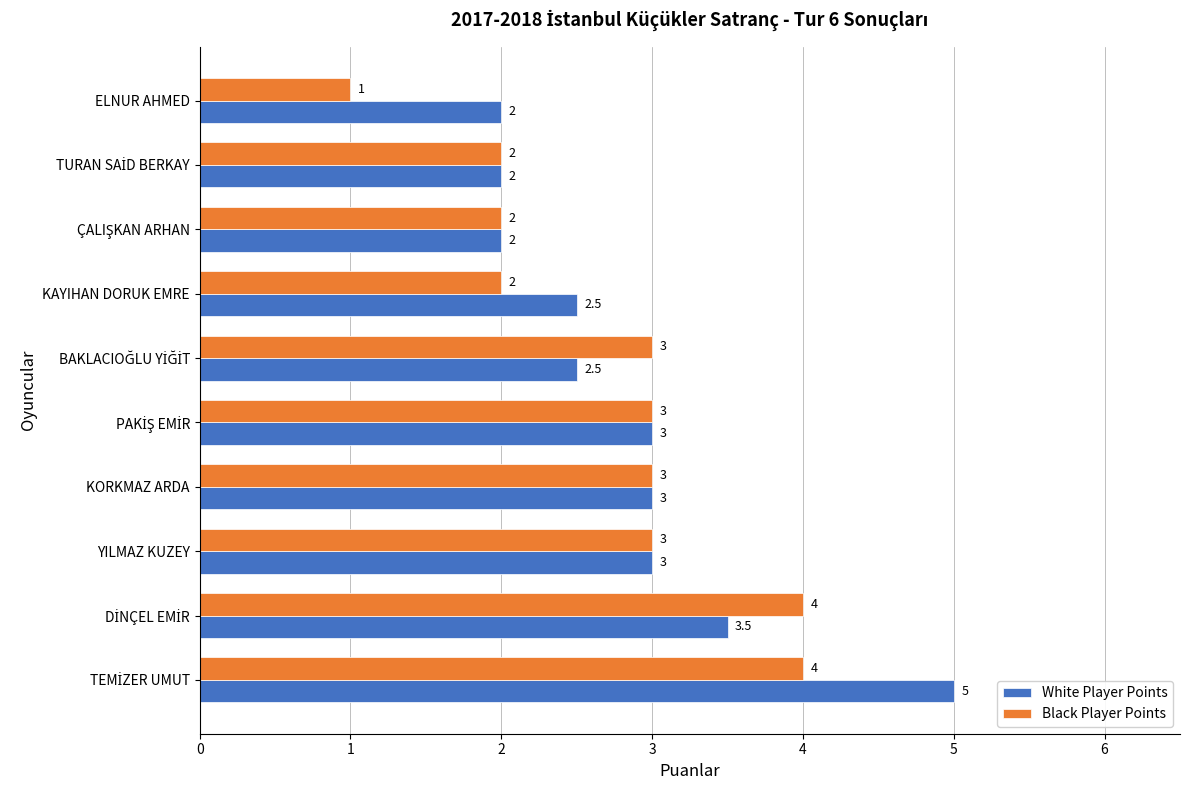

What is the lowest value of the White Player Points series?

2.0